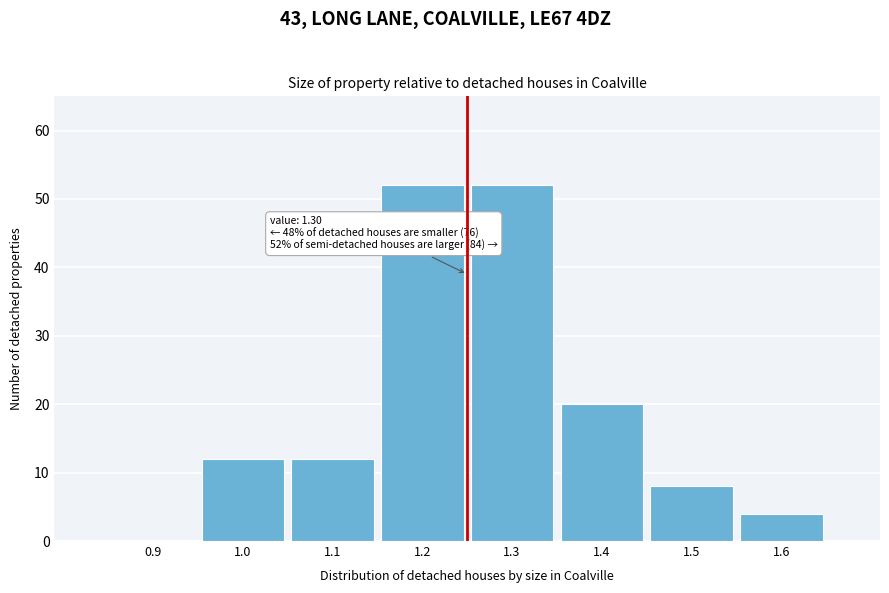

Reading right to left, extract all data points from this chart.

1.6=4	1.5=8	1.4=20	1.3=52	1.2=52	1.1=12	1.0=12	0.9=0